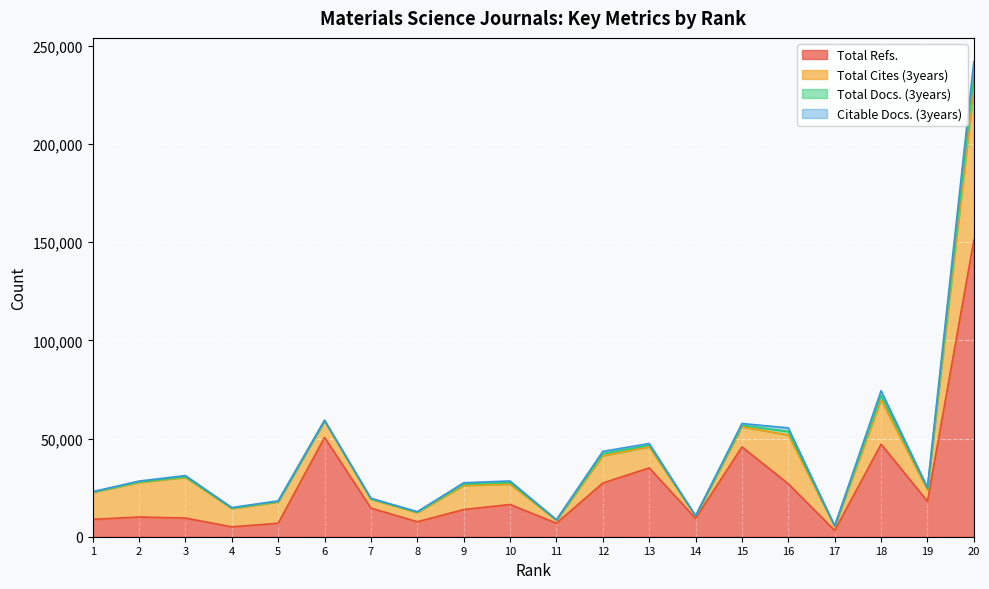

True or false: Total Docs. (3years) and Total Cites (3years) cross at least once.

False